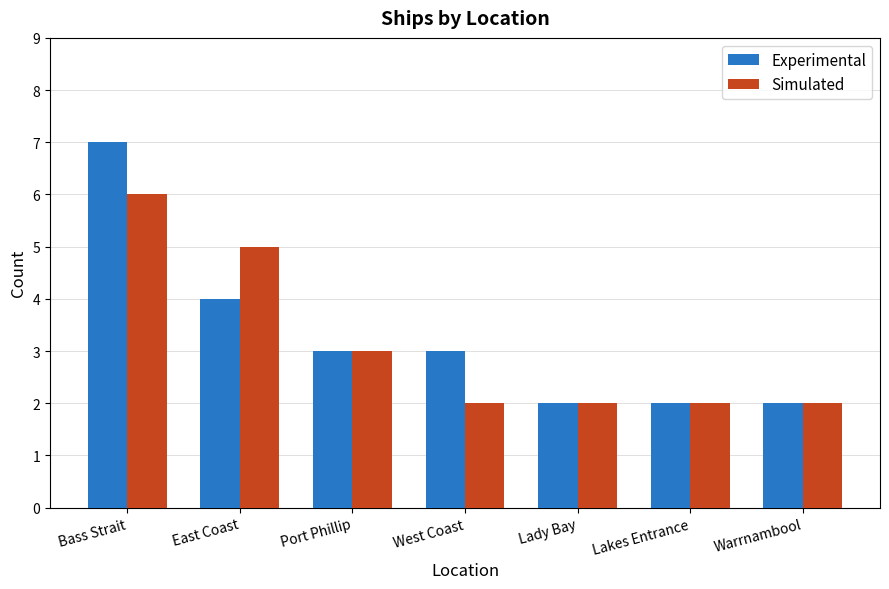

What is the difference between the maximum and minimum values in the Simulated series?

4